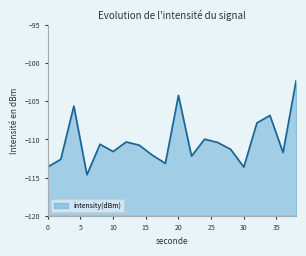

Where is the first local maximum?

4